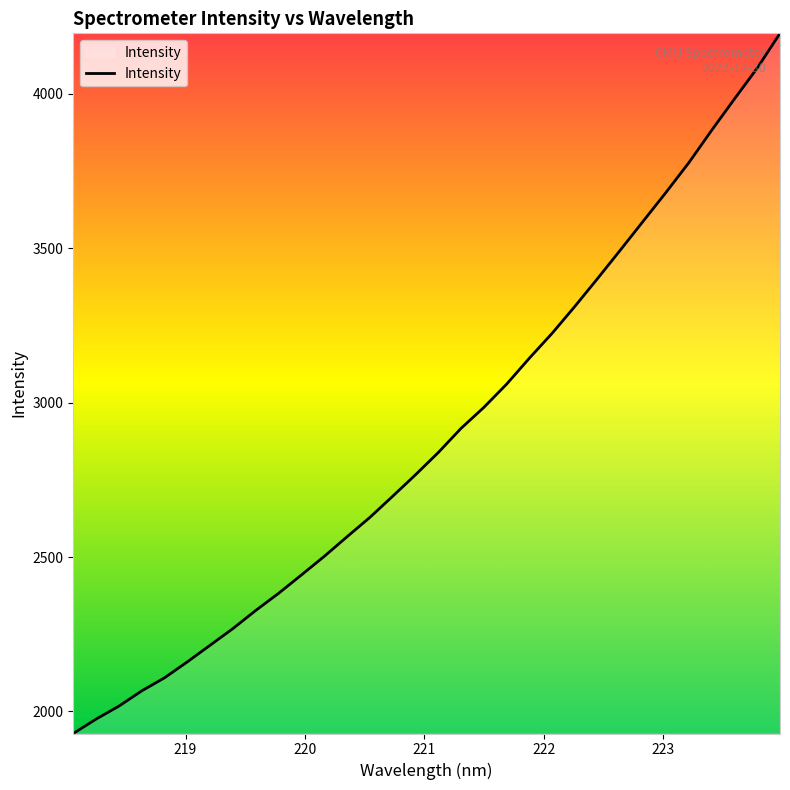

Count the number of categories in the chart.

32